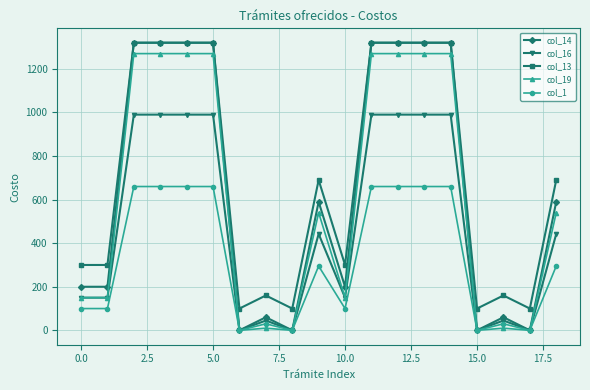

What is the value of the col_16 point at the 3rd from the left?

990.0